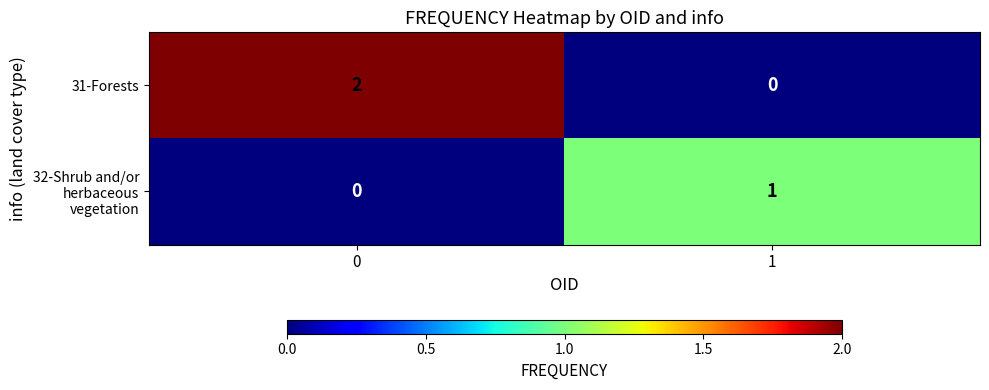

Count the number of categories in the chart.

2